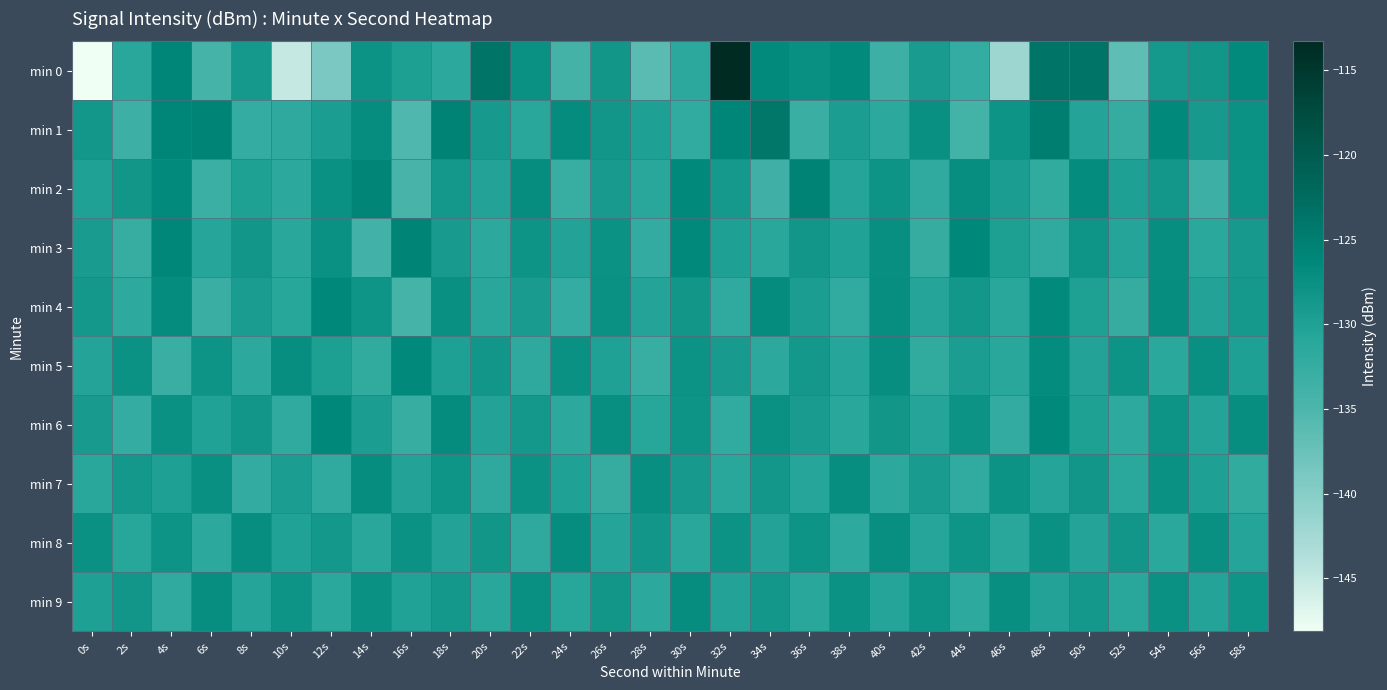

Which category has the lowest value across all series?

0s